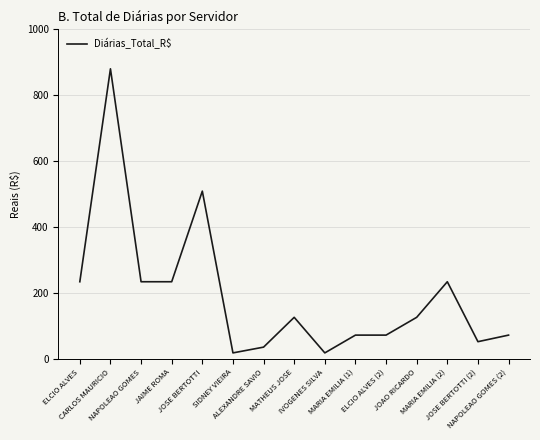

What is the difference between the maximum and minimum values?

862.5